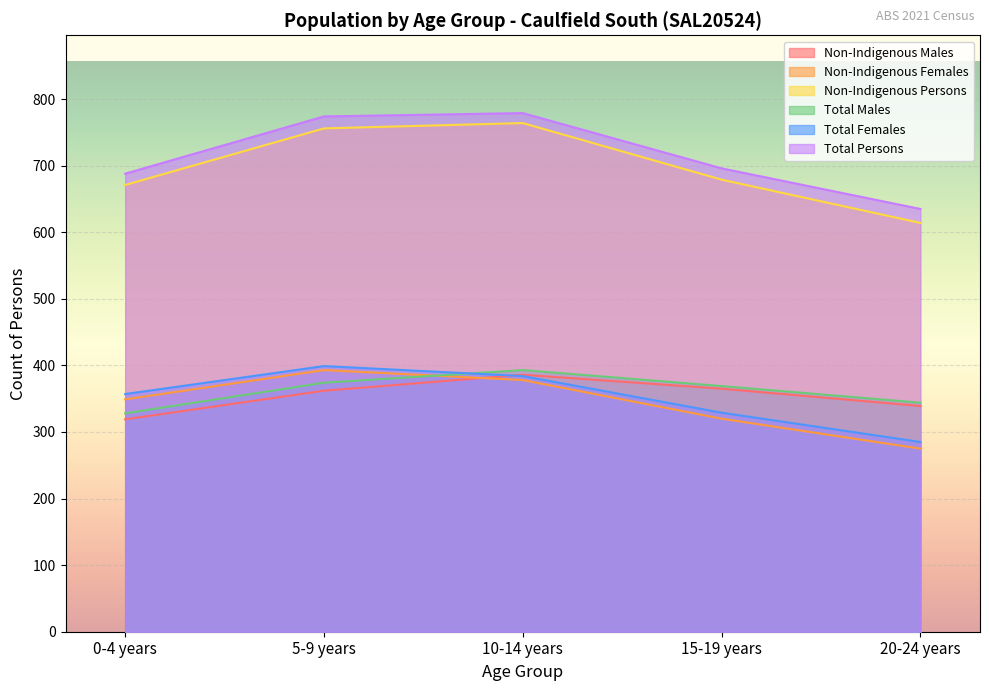

Which series has the widest spread of values?

Non-Indigenous Persons